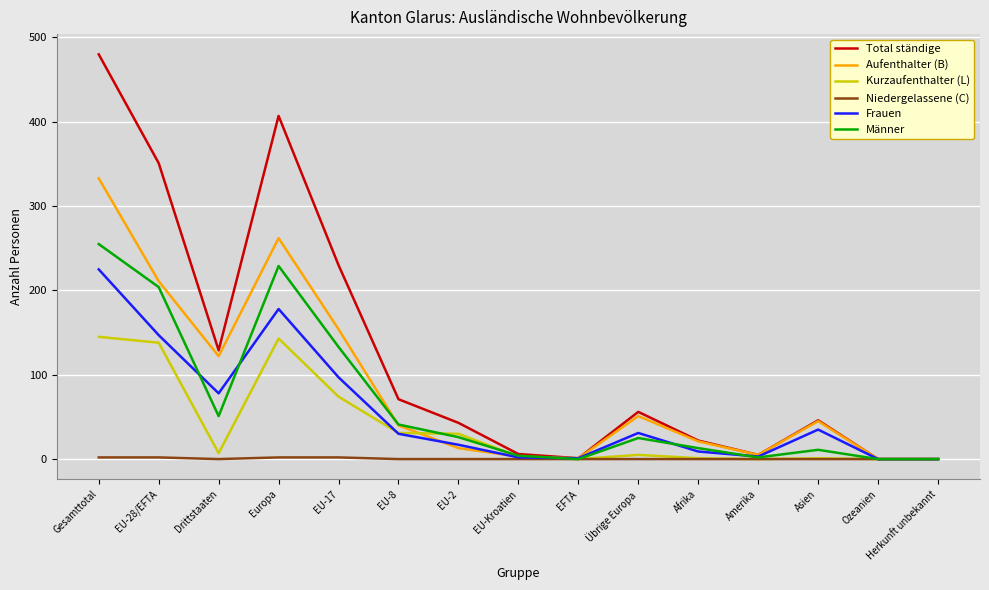

The value of Frauen at EU-17 is 136. True or false?

False